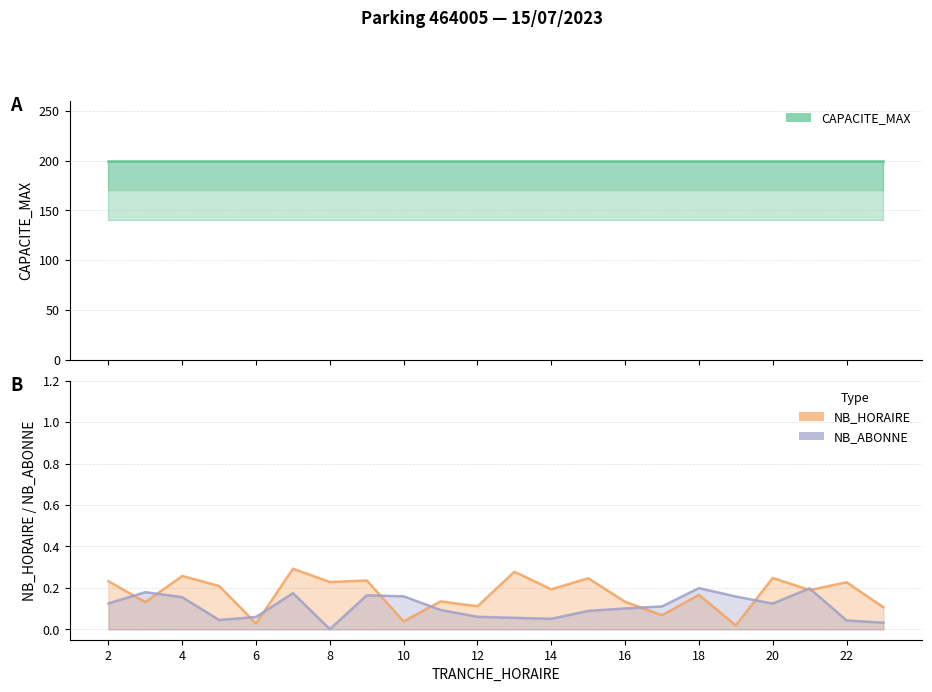

What is the maximum value shown in the chart?

200.0